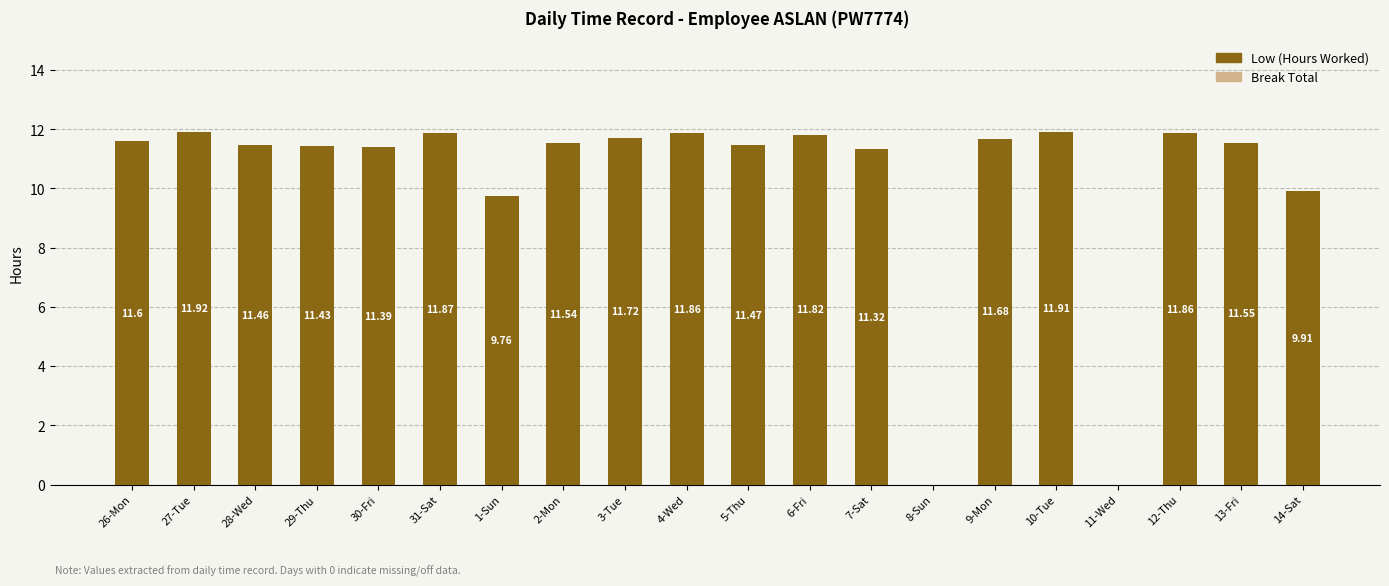

Which has a higher value, 2-Mon or 1-Sun?

2-Mon